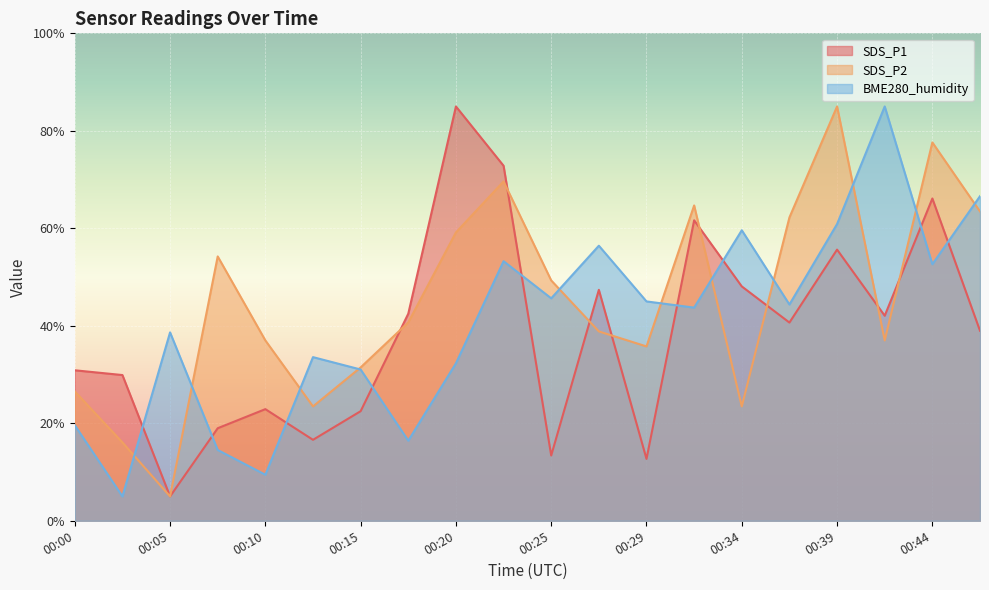

At which label does SDS_P2 first exceed 40?

00:08